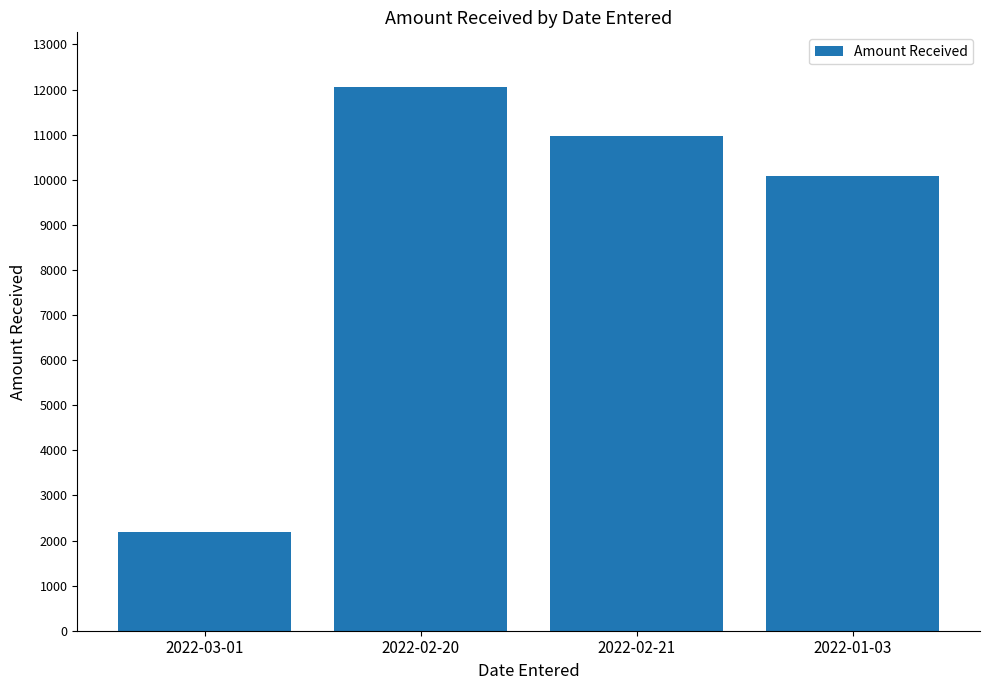

Approximately how many times larger is the value at 2022-03-01 compared to 2022-02-21?

0.2